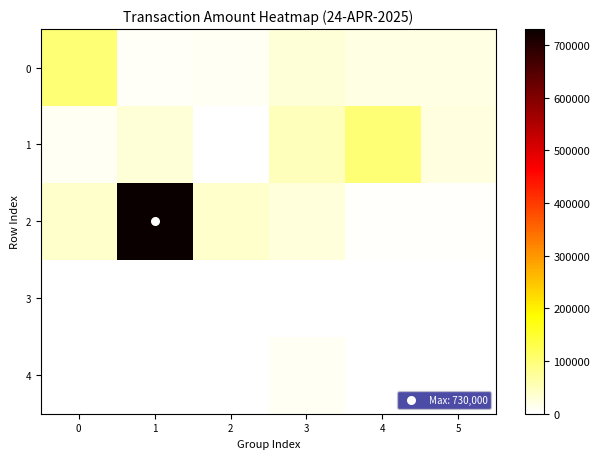

What is the total value across all series at 2?

53488